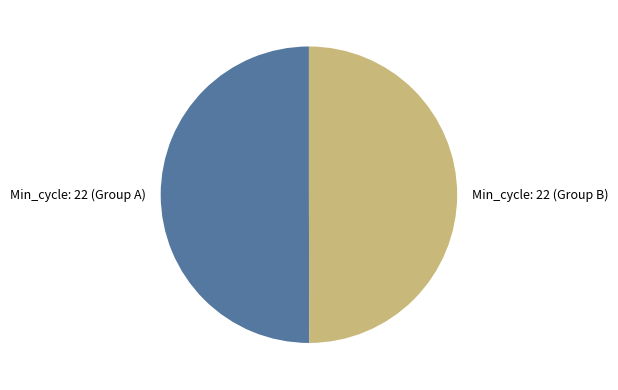

Is the sum of Min_cycle: 22 (Group A) and Min_cycle: 22 (Group B) greater than half?

Yes